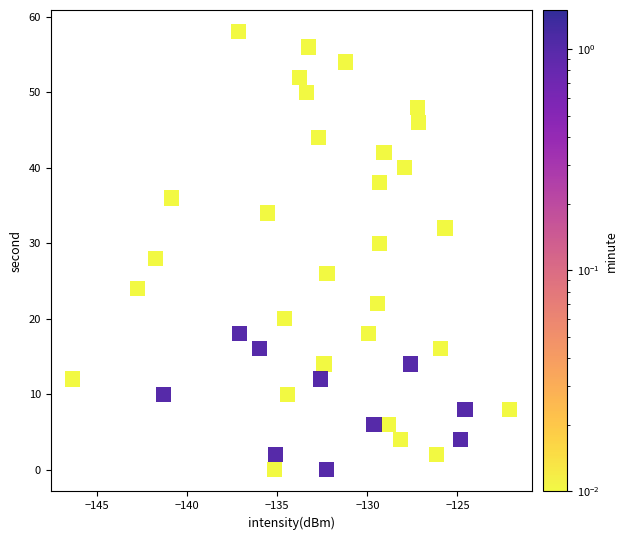

What is the range of Y values (max minus min)?

58